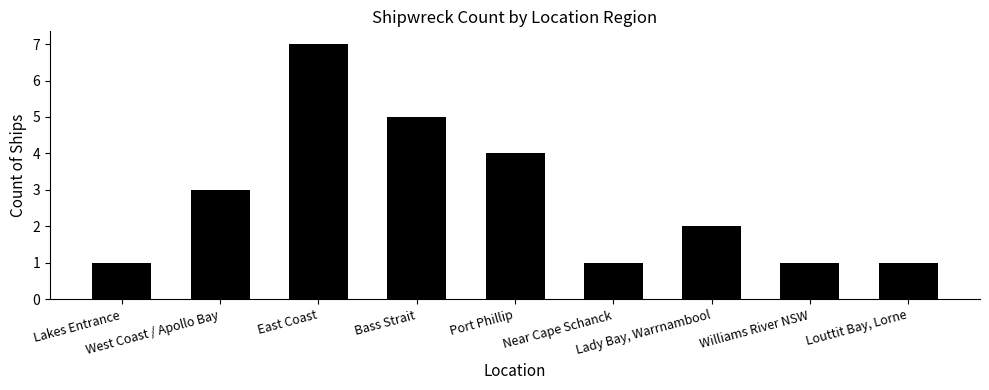

What is the difference between the maximum and second lowest values?

6